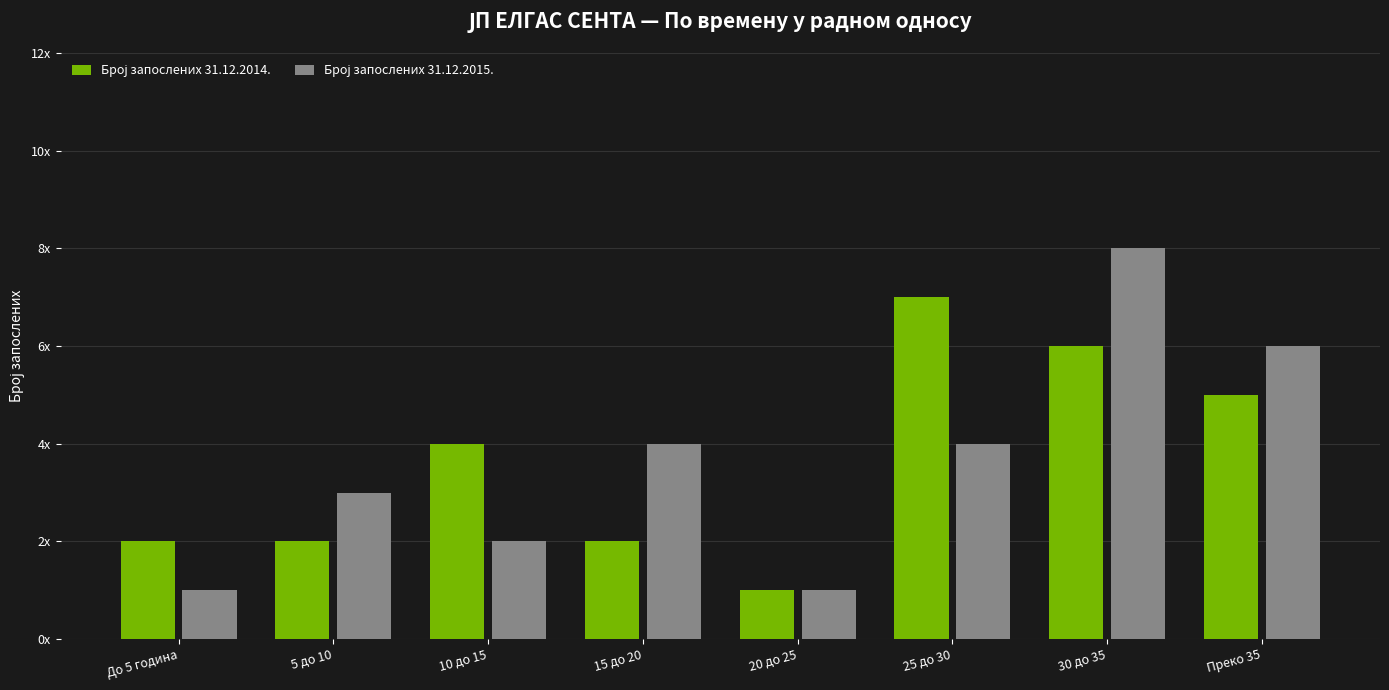

Are the bars grouped side by side (vs. stacked)?

Yes